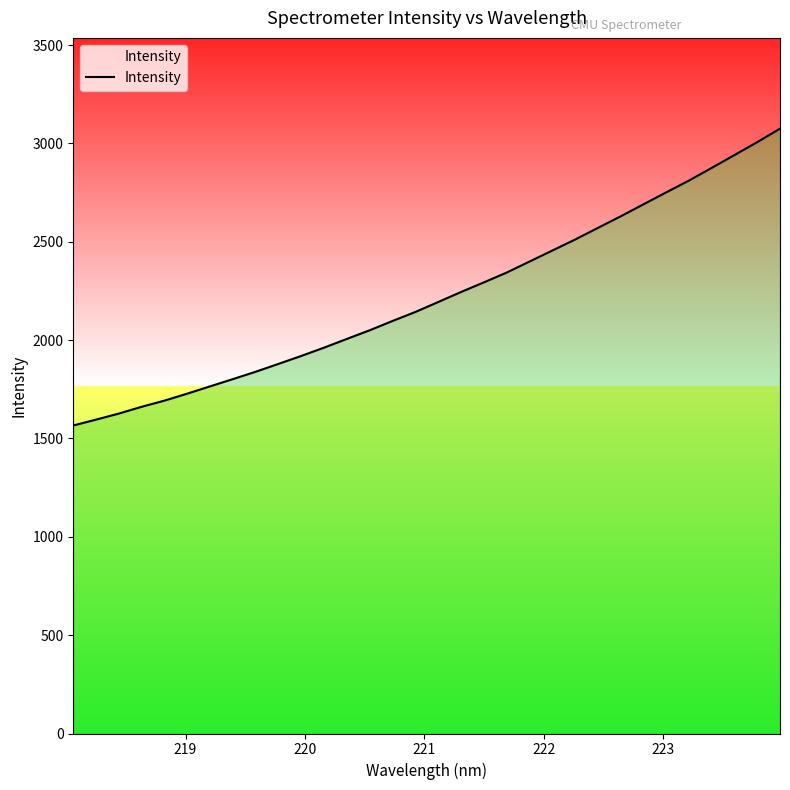

What is the smallest value displayed?

1565.9